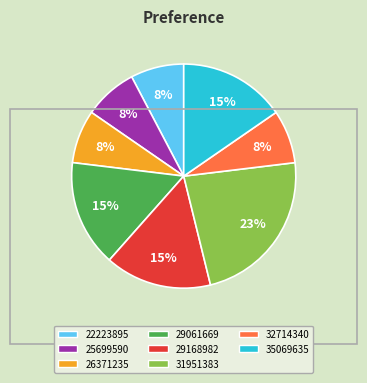

Count the number of slices in the pie.

8